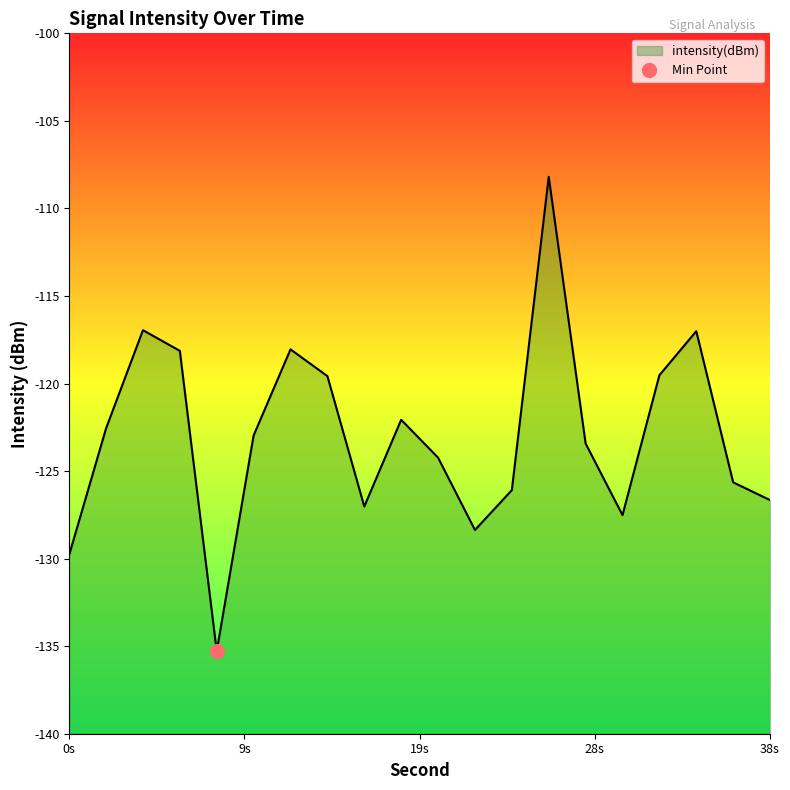

What is the value of the 15th point from the left?

-123.4